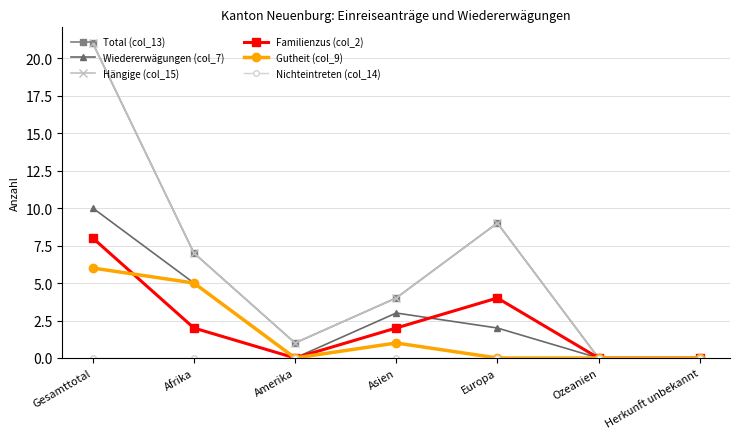

True or false: Hängige (col_15) has more than 1 interior local peaks.

False